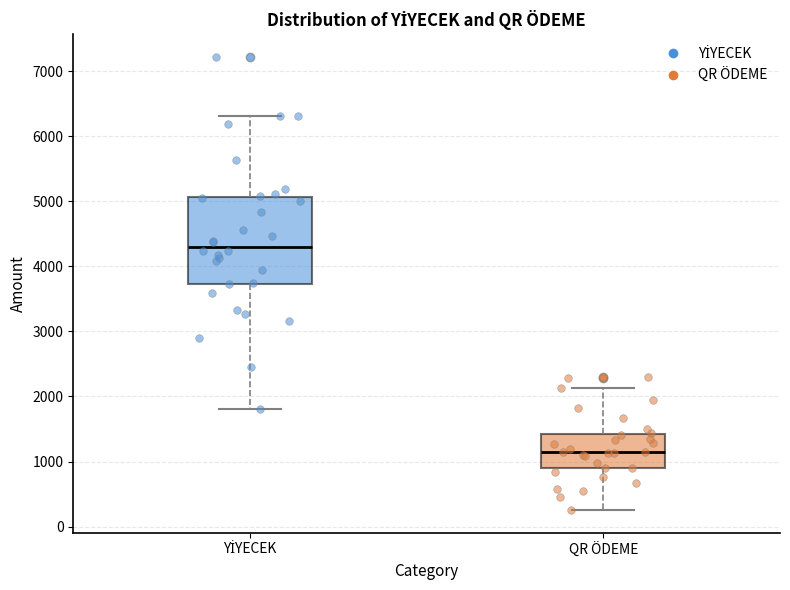

Where does the median line of the box for QR ÖDEME sit on the y-axis? The values are not printed on the chart, so give them approximately, as read against the axis.

1200